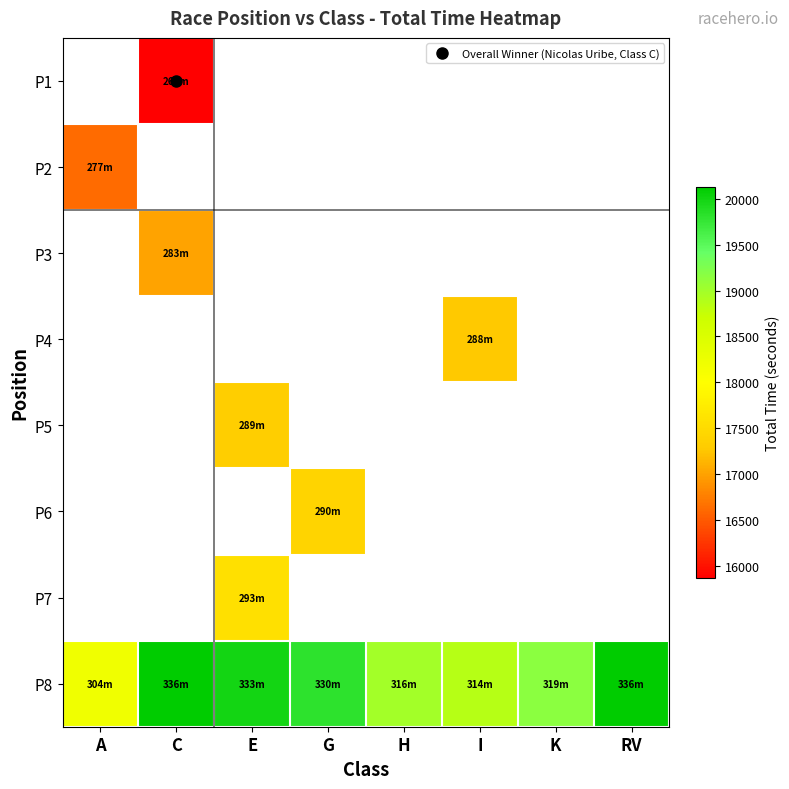

Which series has the widest spread of values?

P8